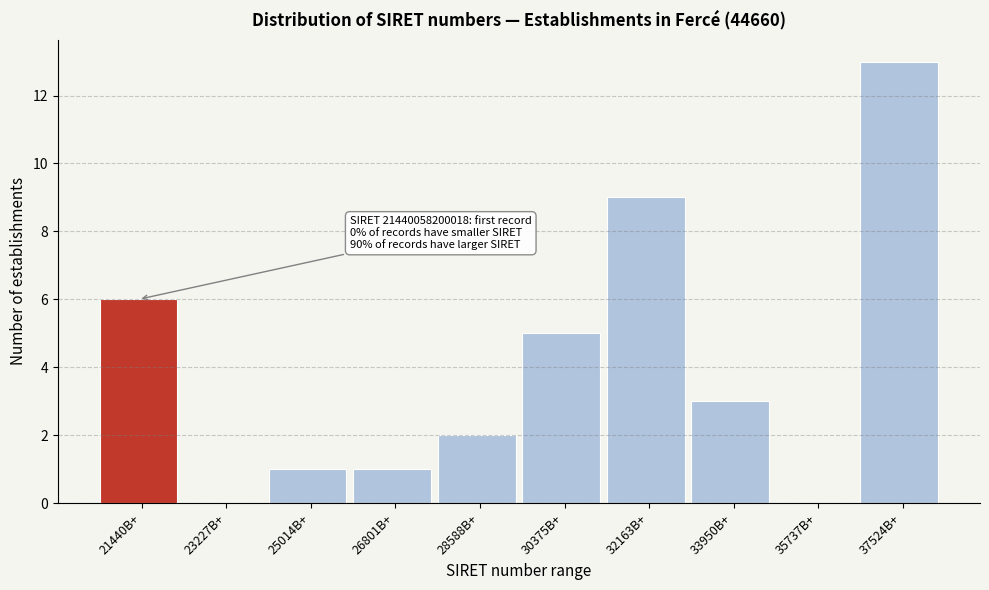

Reading left to right, extract all data points from this chart.

21440B+=6	23227B+=0	25014B+=1	26801B+=1	28588B+=2	30375B+=5	32163B+=9	33950B+=3	35737B+=0	37524B+=13